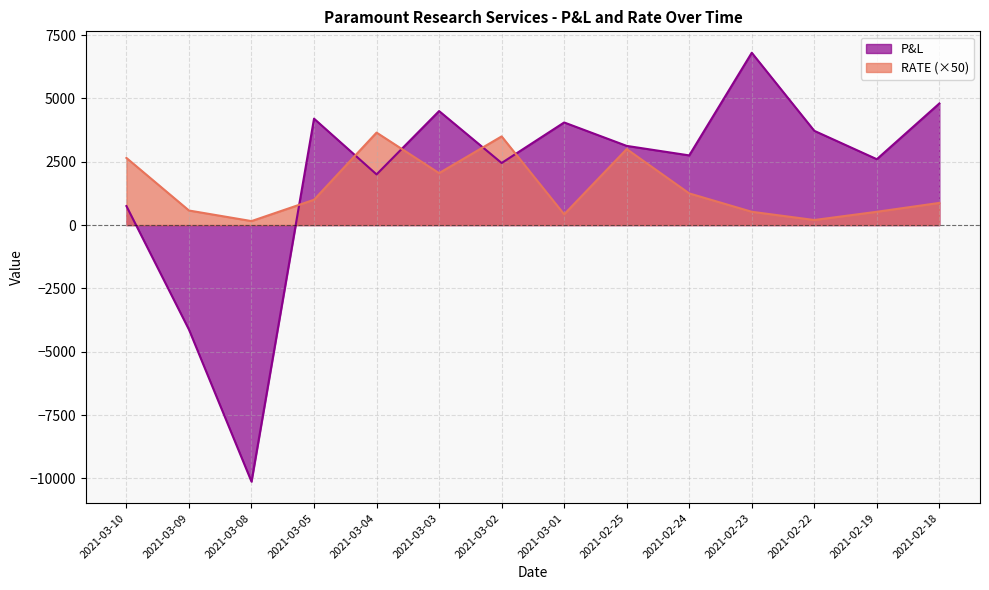

What is the value of the P&L point at the 4th from the left?

4200.0